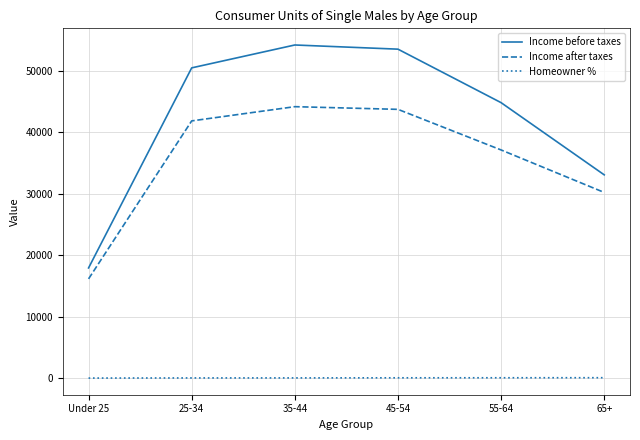

List the series in order of their overall mean, lowest first.

Homeowner %, Income after taxes, Income before taxes